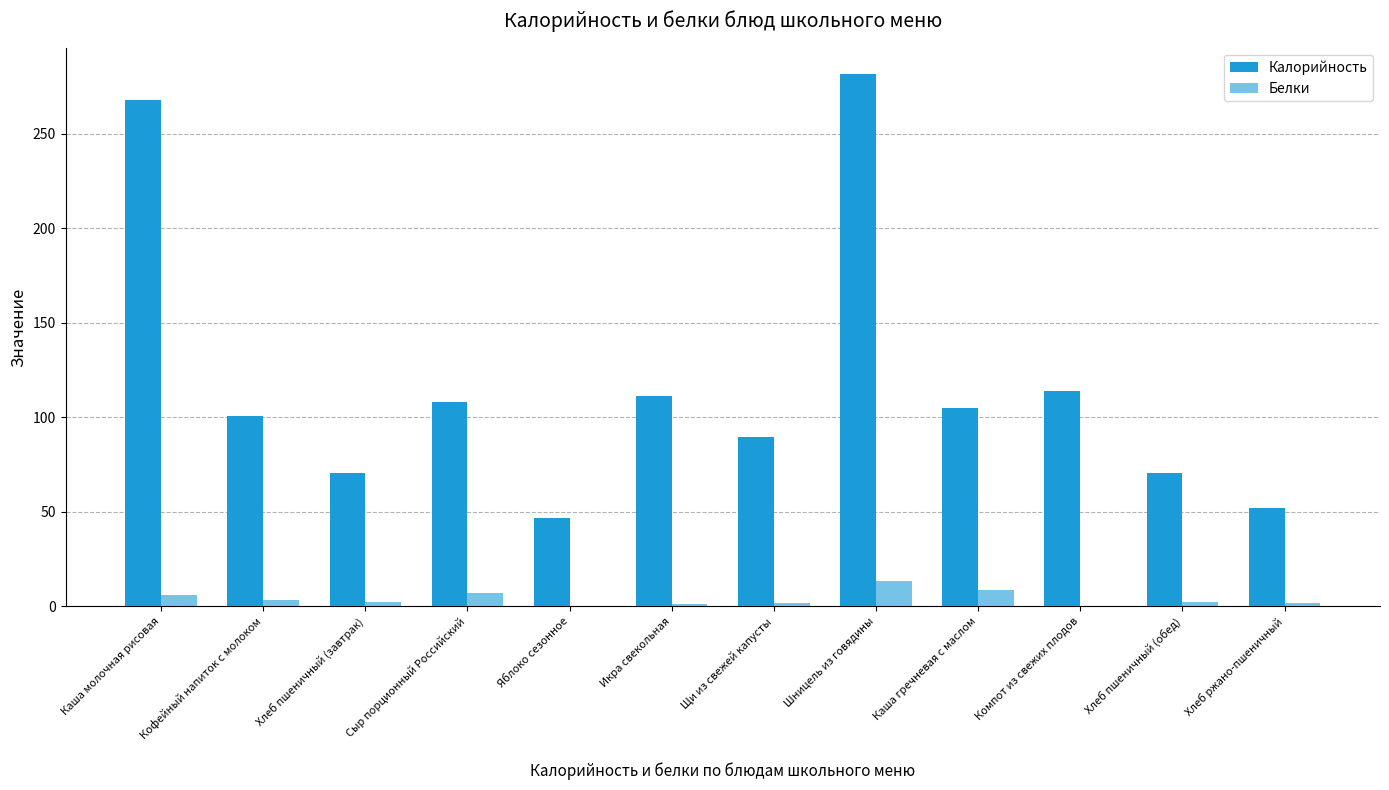

What is the sum of the Калорийность values at Шницель из говядины and Каша молочная рисовая?

549.5